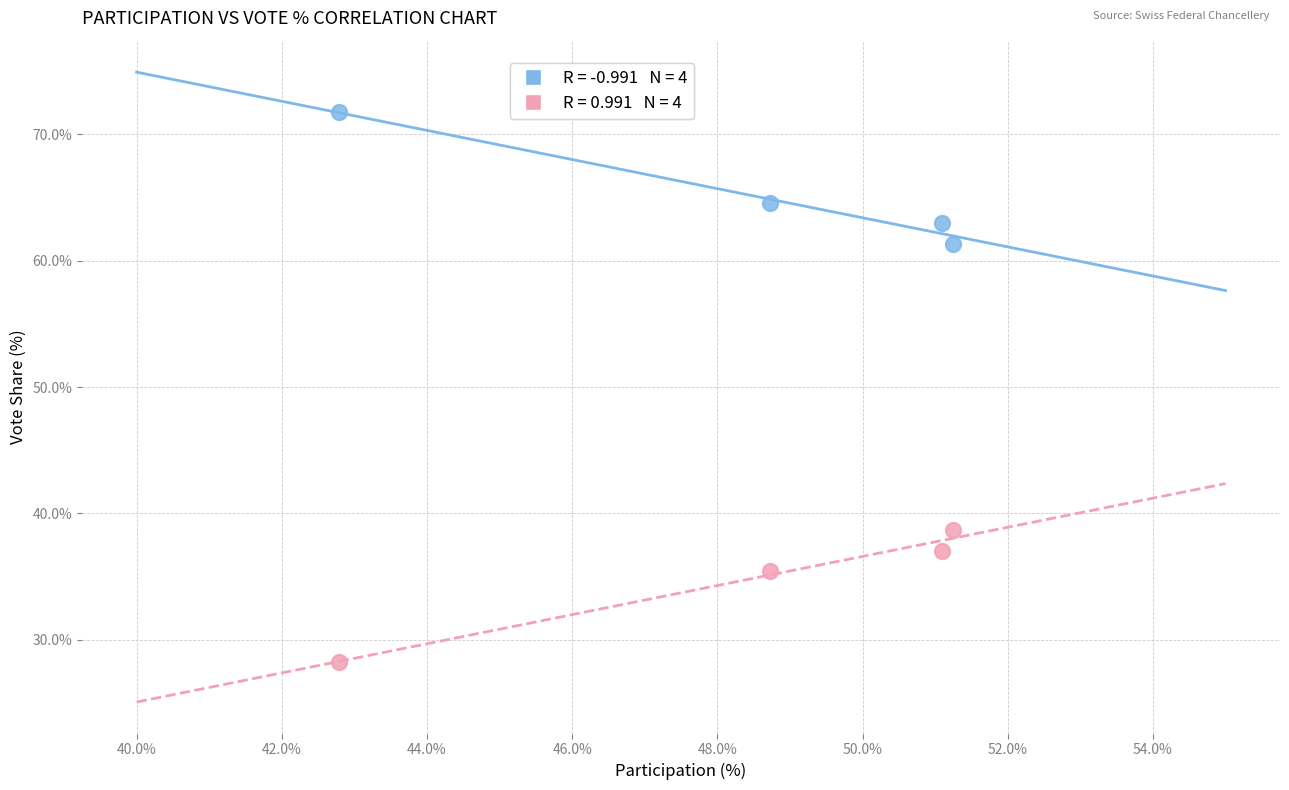

Across all data points, what is the range of Y values (max minus min)?

43.6